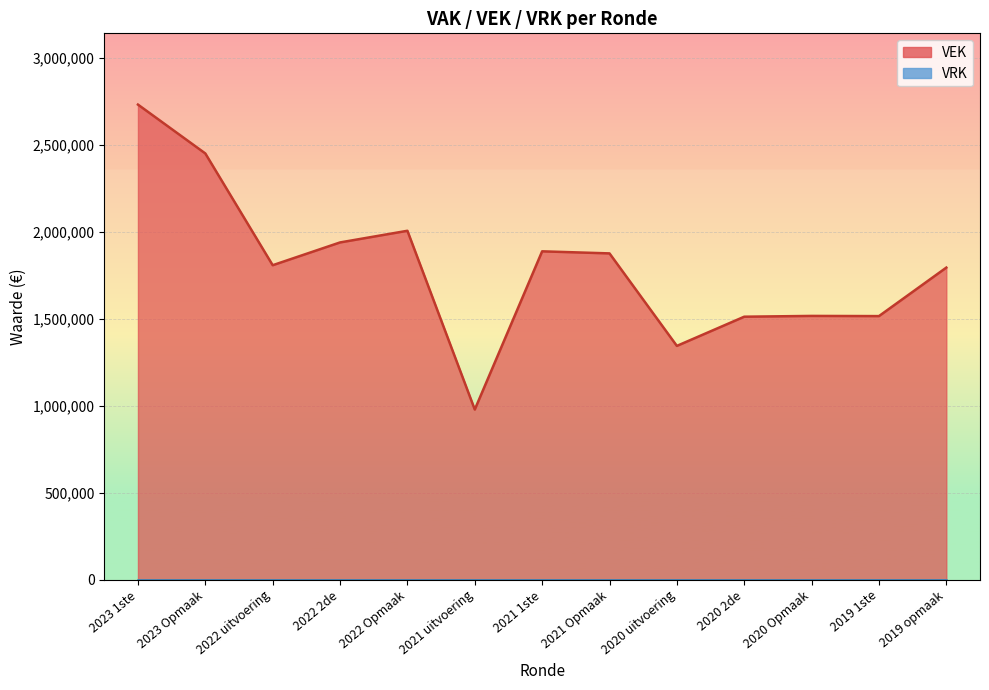

What is the approximate value at 2022 uitvoering, to the nearest 10?

1807960